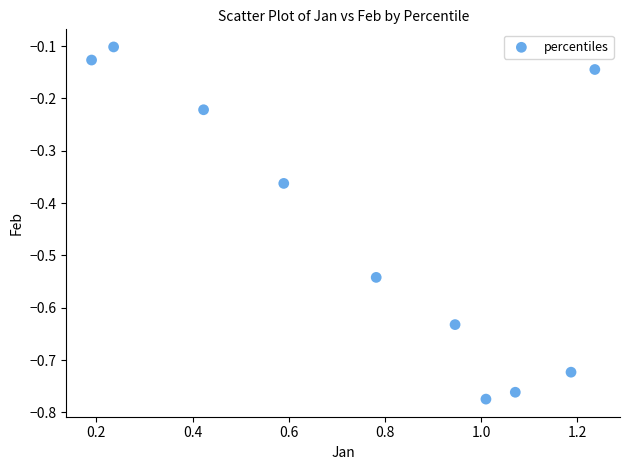

What is the range of X values (max minus min)?

1.0